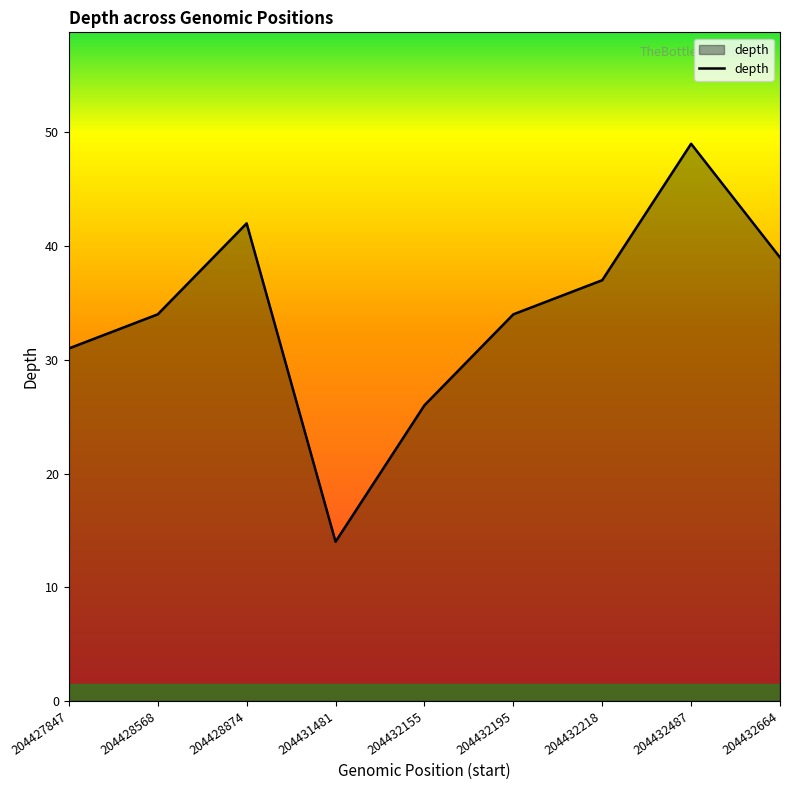

Reading left to right, transcribe all the data shown in this chart.

31	34	42	14	26	34	37	49	39